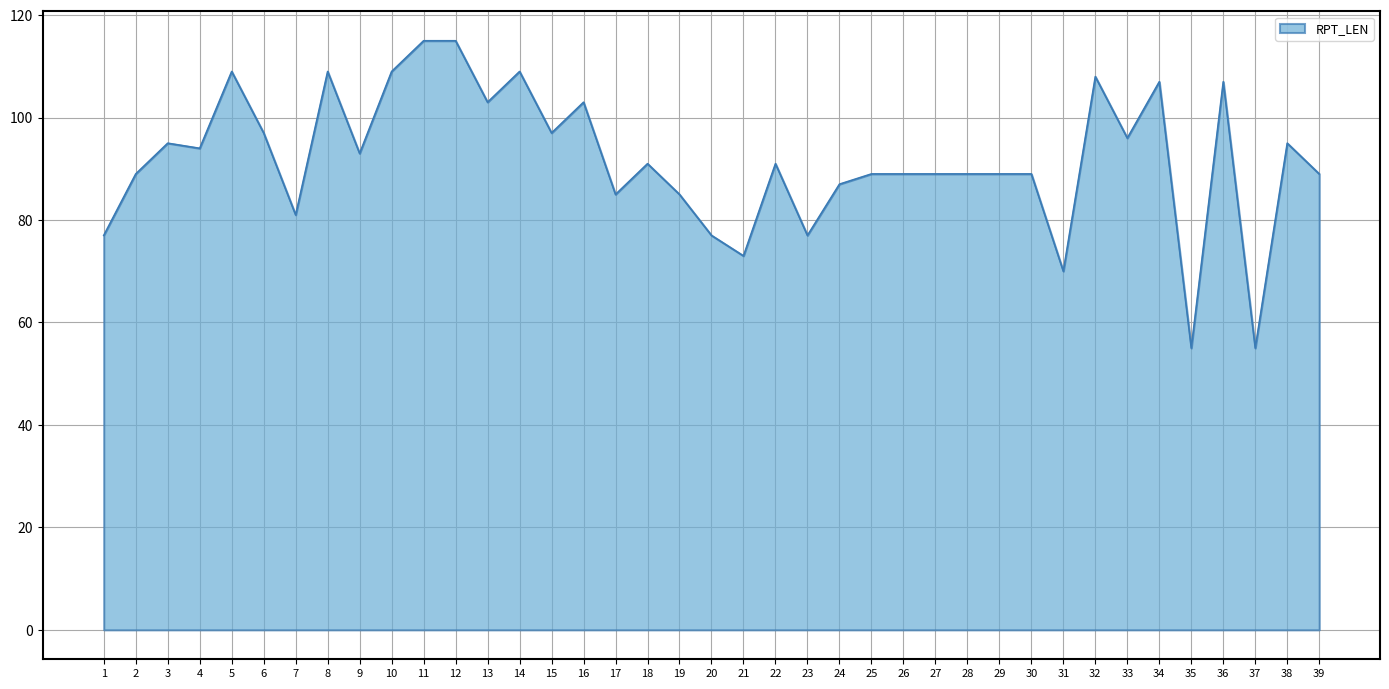

Reading left to right, extract all data points from this chart.

1=77	2=89	3=95	4=94	5=109	6=97	7=81	8=109	9=93	10=109	11=115	12=115	13=103	14=109	15=97	16=103	17=85	18=91	19=85	20=77	21=73	22=91	23=77	24=87	25=89	26=89	27=89	28=89	29=89	30=89	31=70	32=108	33=96	34=107	35=55	36=107	37=55	38=95	39=89